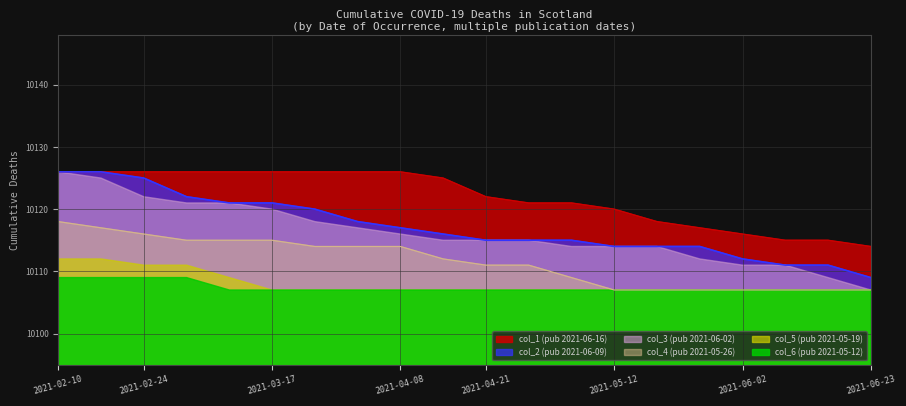

True or false: col_5 (pub 2021-05-19) and col_1 (pub 2021-06-16) cross at least once.

False